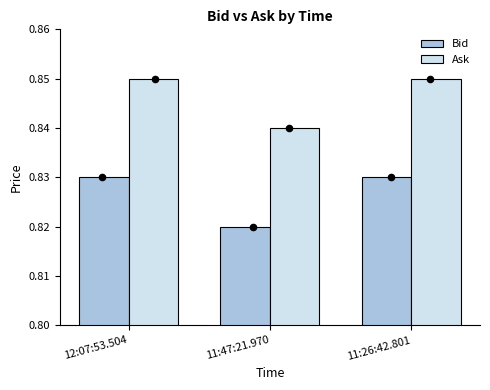

What are all the series names shown in the legend?

Bid, Ask